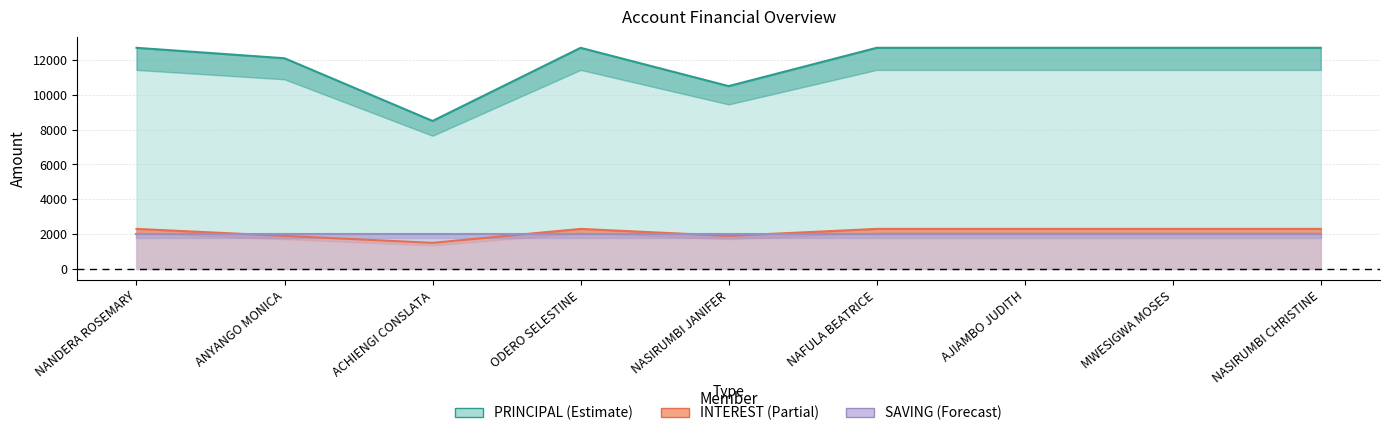

How many interior local valleys does the PRINCIPAL series have?

2